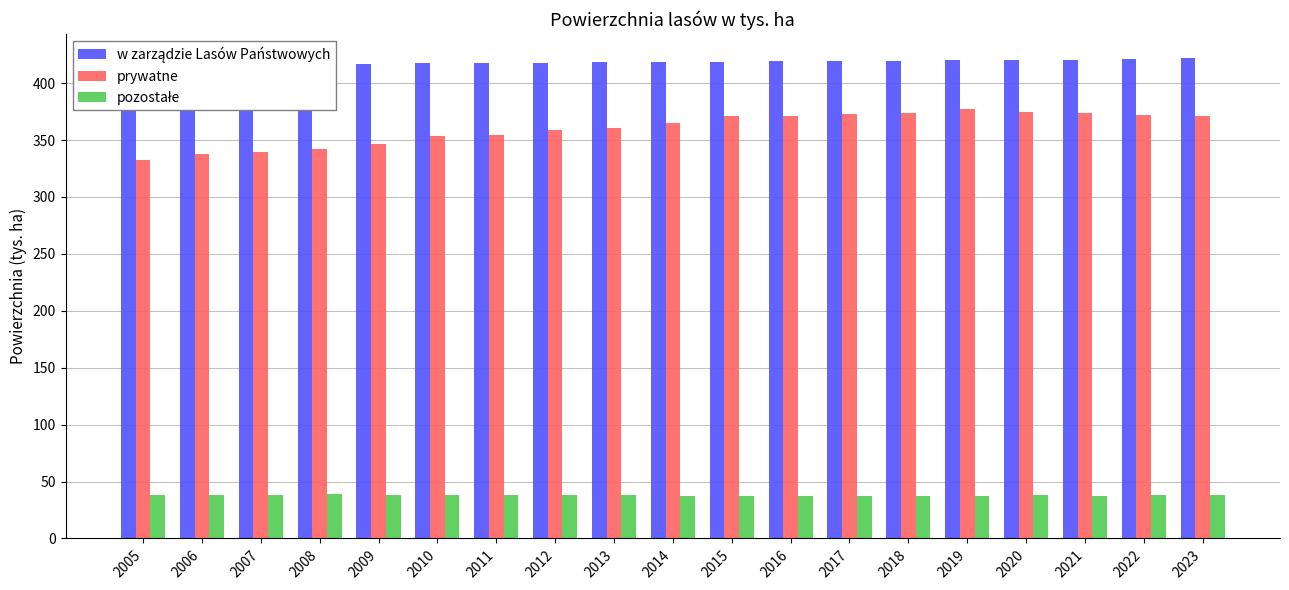

Which has a higher value, 2015 or 2006?

2015